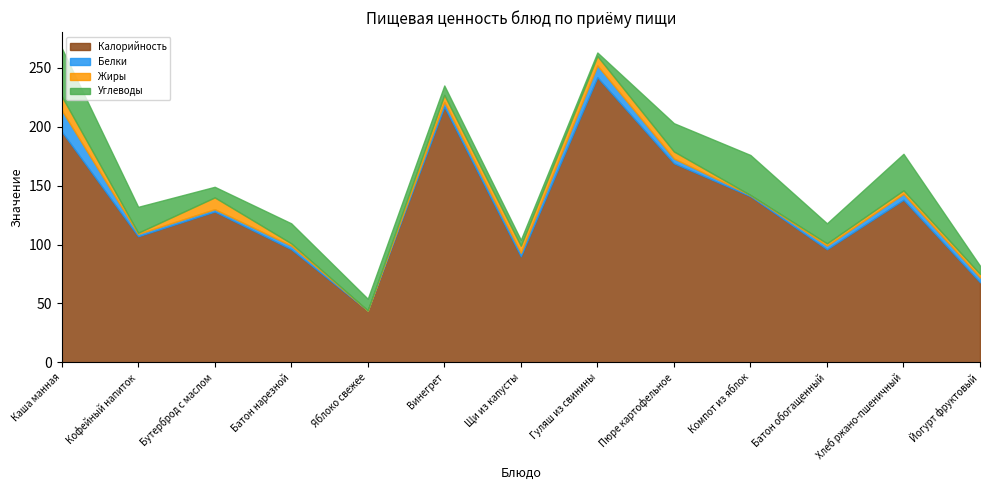

At how many categories does at least one series exceed 230?

1